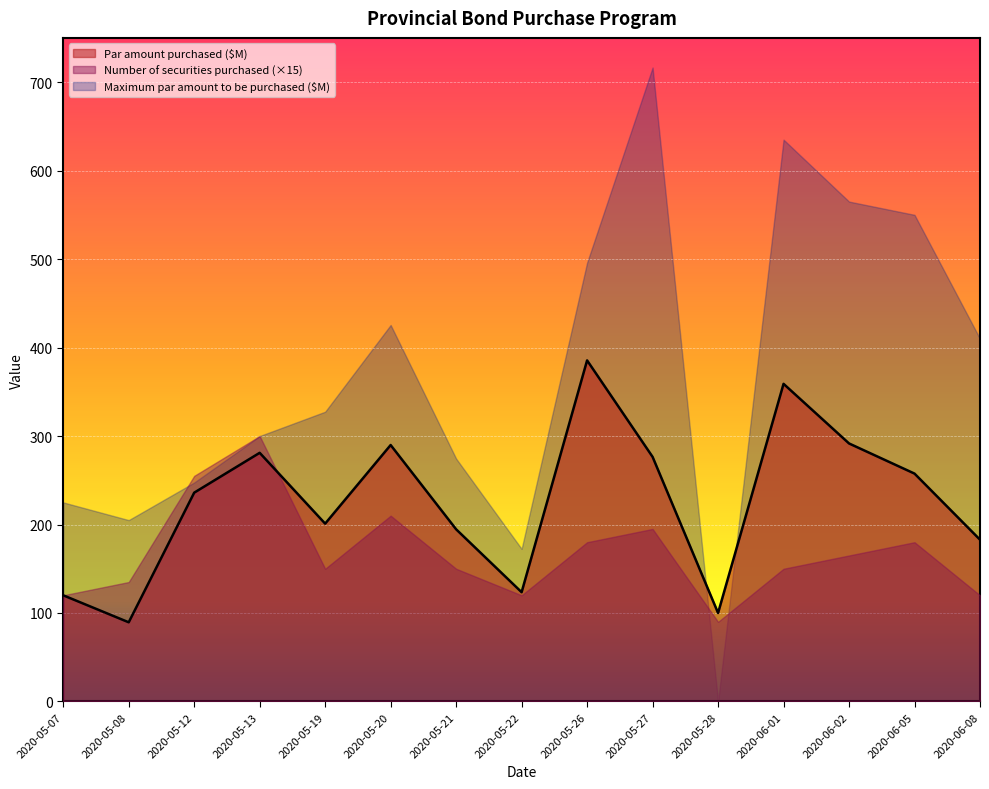

What is the spread (max minus min) of values at 2020-05-21?

124.5